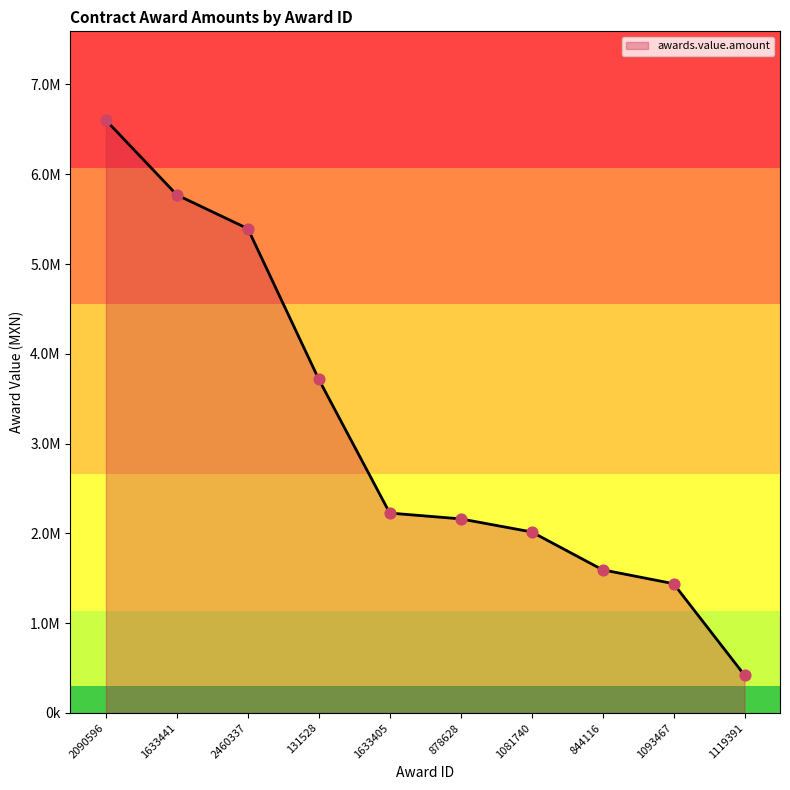

Is this an area chart (filled region under the line)?

Yes